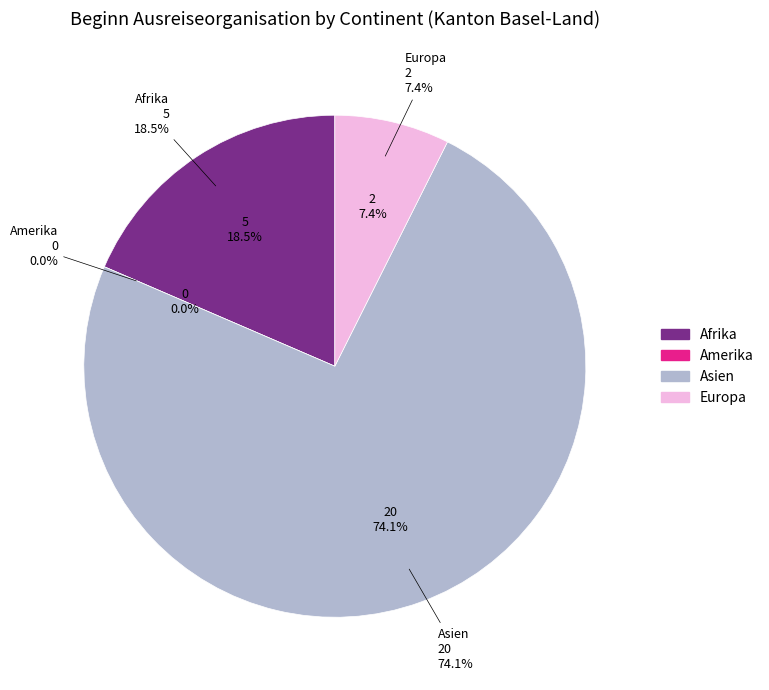

The Asien slice represents 74% of the pie. True or false?

True